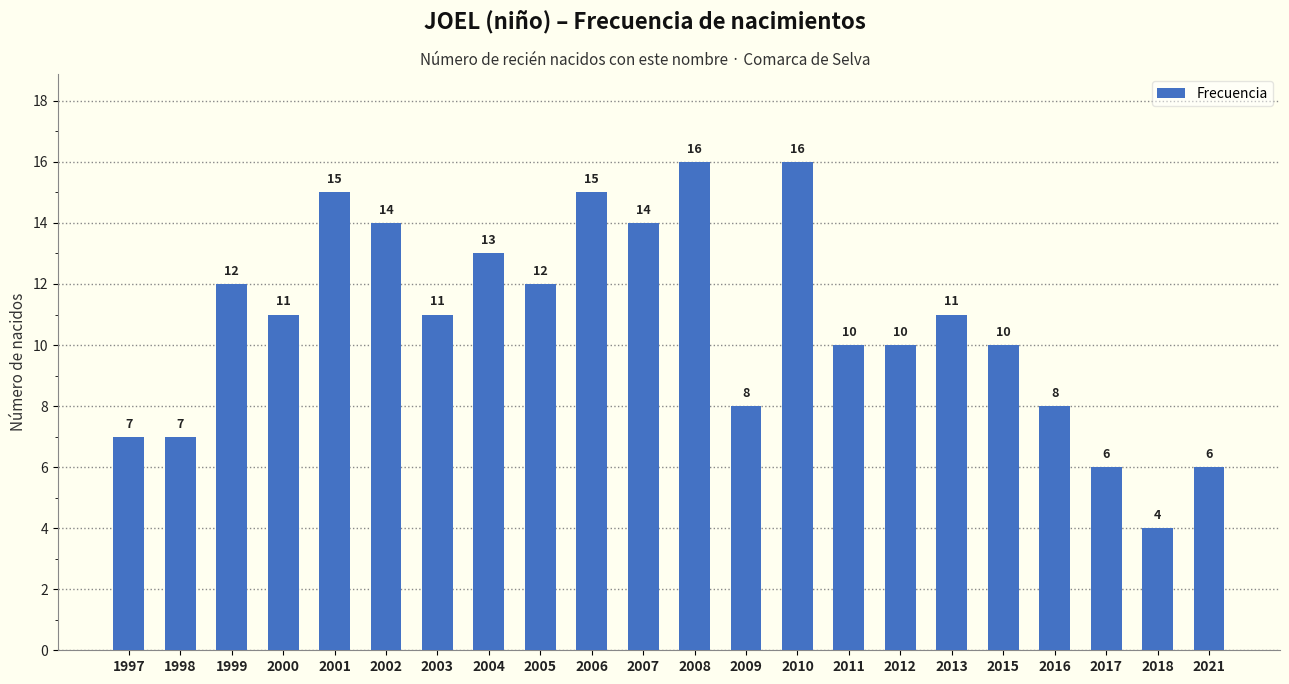

Reading left to right, transcribe all the data shown in this chart.

7	7	12	11	15	14	11	13	12	15	14	16	8	16	10	10	11	10	8	6	4	6